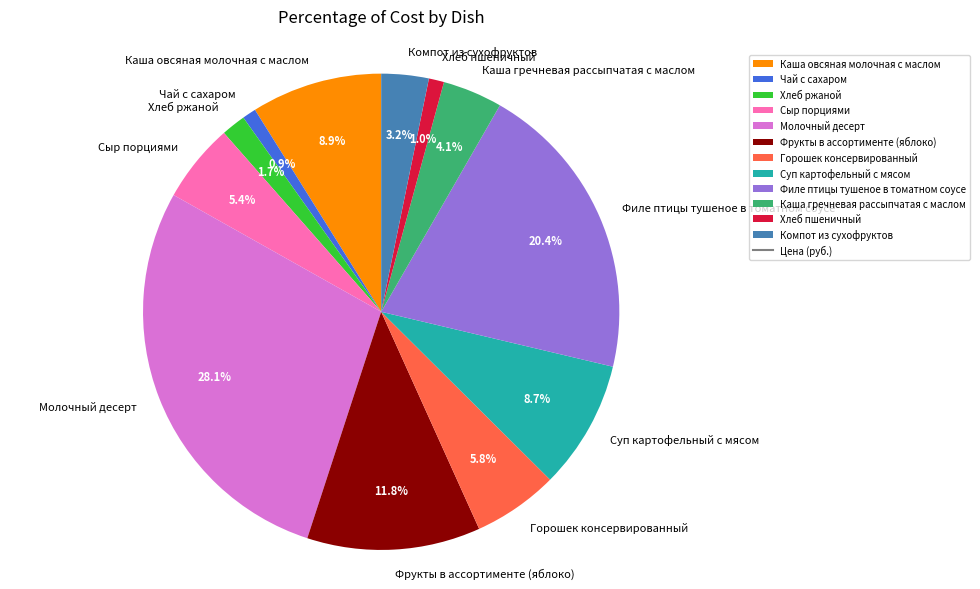

How many slices are in this pie chart?

12